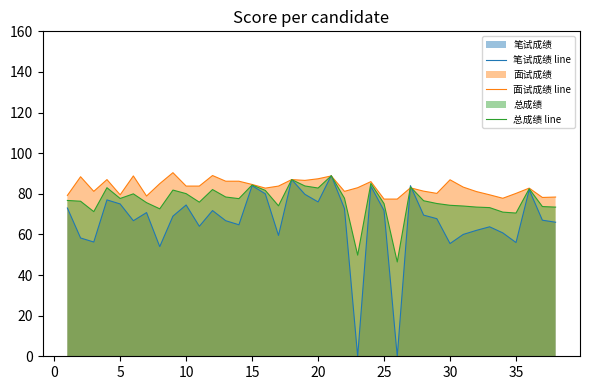

What is the highest value of the 面试成绩 line series?

90.4